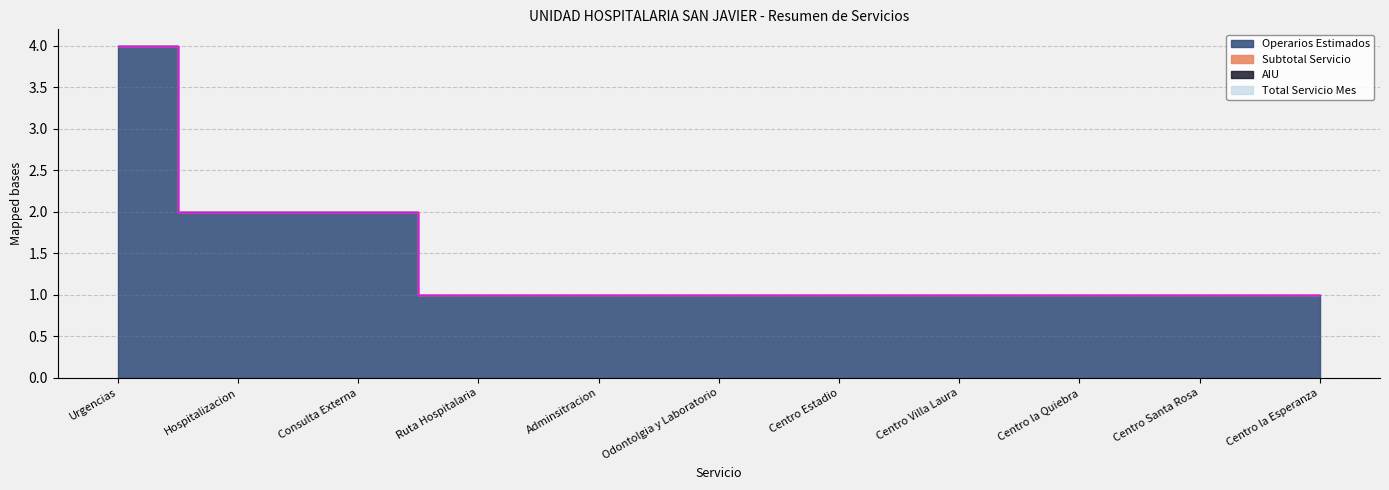

Rank the series at Adminsitracion from highest to lowest value.

Operarios Estimados, Subtotal Servicio, AIU, Total Servicio Mes